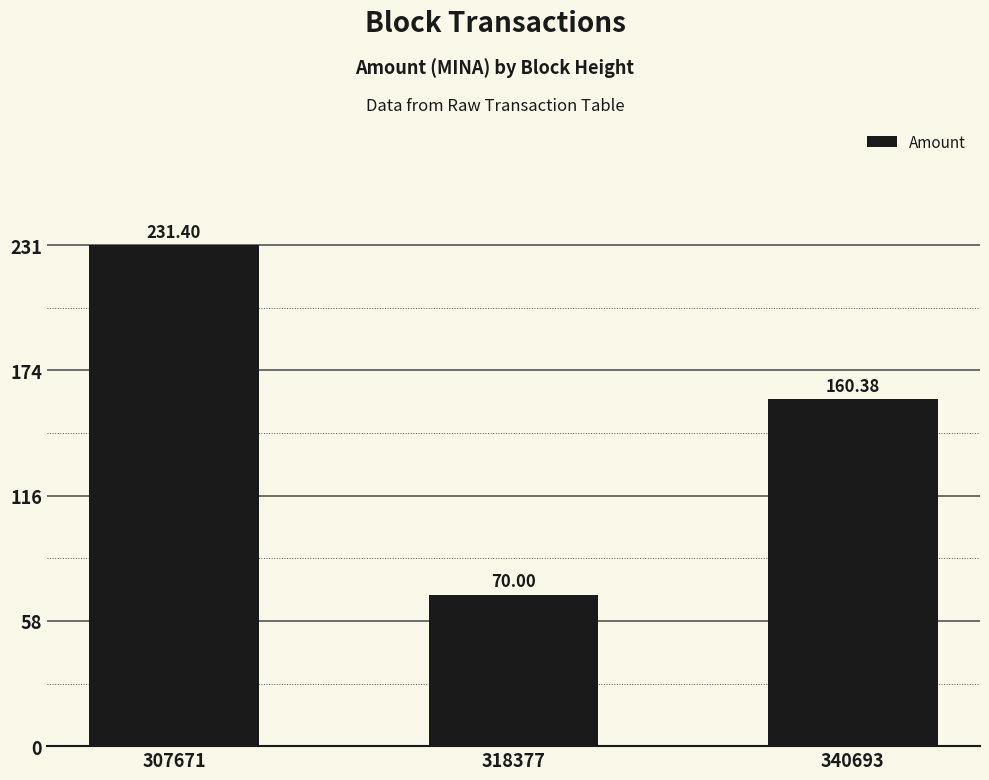

What is the maximum value shown in the chart?

231.4